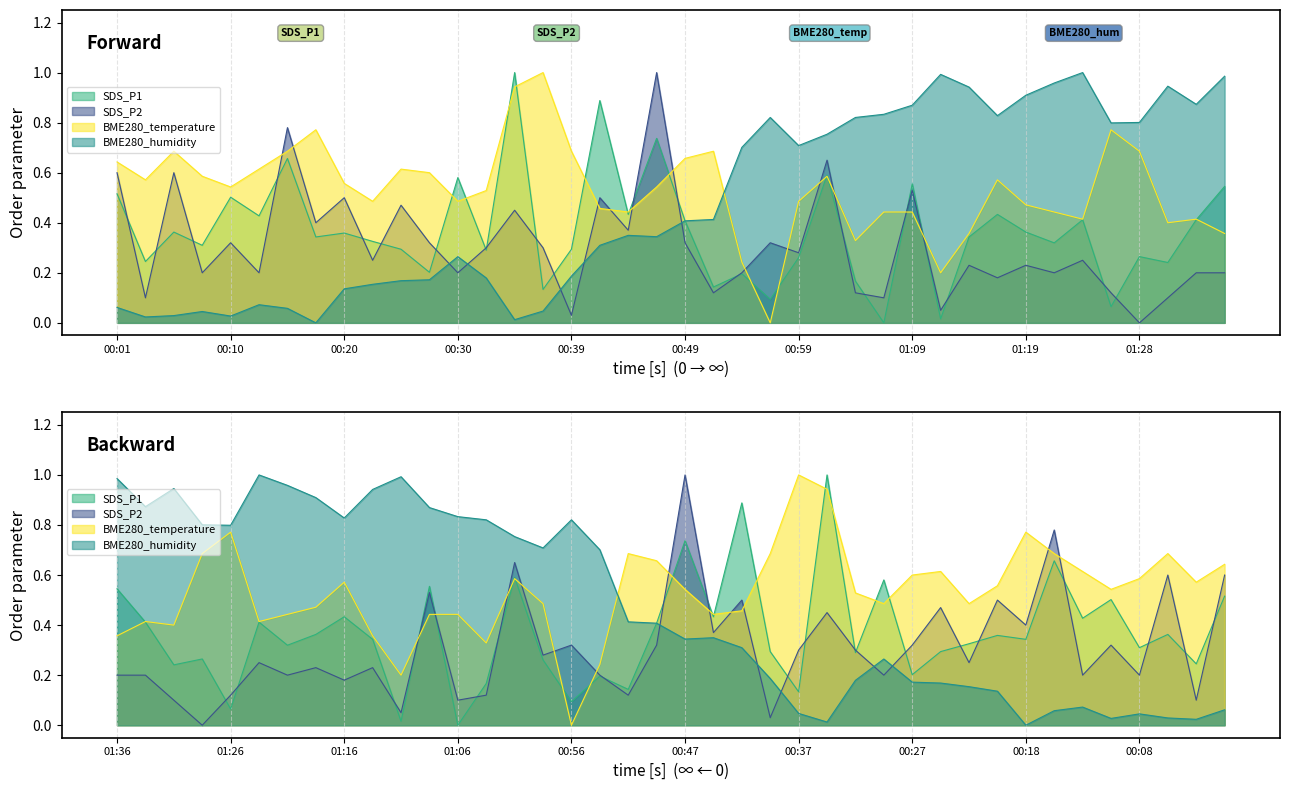

List the labels in order of BME280_humidity value, smallest first.

00:18, 00:35, 00:03, 00:10, 00:05, 00:08, 00:37, 00:15, 00:01, 00:13, 00:20, 00:22, 00:25, 00:27, 00:32, 00:39, 00:30, 00:42, 00:47, 00:44, 00:49, 00:52, 00:54, 00:59, 01:01, 01:26, 01:28, 00:56, 01:04, 01:16, 01:06, 01:09, 01:33, 01:19, 01:14, 01:31, 01:21, 01:36, 01:11, 01:23